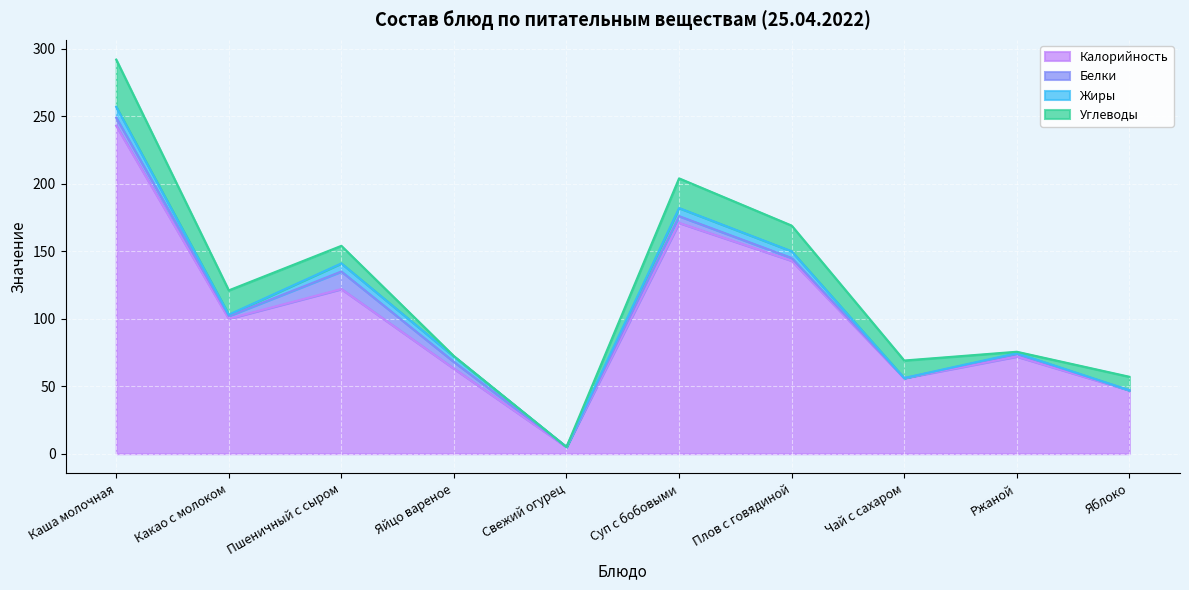

Reading left to right, what are all the values shown in this chart?

Калорийность: Каша молочная=243.0	Какао с молоком=100.0	Пшеничный с сыром=122.0	Яйцо вареное=63.0	Свежий огурец=5.0	Суп с бобовыми=171.0	Плов с говядиной=143.0	Чай с сахаром=56.0	Ржаной=72.0	Яблоко=47.0
Белки: Каша молочная=6.0	Какао с молоком=2.0	Пшеничный с сыром=13.0	Яйцо вареное=5.0	Свежий огурец=0.0	Суп с бобовыми=5.0	Плов с говядиной=2.0	Чай с сахаром=0.0	Ржаной=2.0	Яблоко=0.0
Жиры: Каша молочная=8.0	Какао с молоком=1.0	Пшеничный с сыром=6.0	Яйцо вареное=4.0	Свежий огурец=0.0	Суп с бобовыми=6.0	Плов с говядиной=5.0	Чай с сахаром=0.0	Ржаной=0.5	Яблоко=0.0
Углеводы: Каша молочная=35.0	Какао с молоком=18.0	Пшеничный с сыром=13.0	Яйцо вареное=0.3	Свежий огурец=0.0	Суп с бобовыми=22.0	Плов с говядиной=19.0	Чай с сахаром=13.0	Ржаной=1.1	Яблоко=10.0